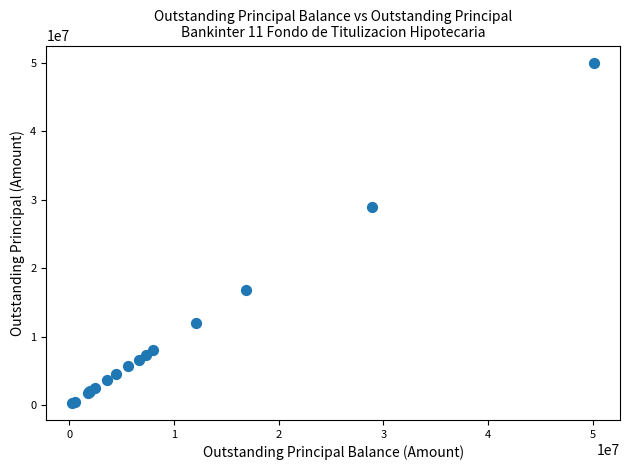

What Y value in the scatter plot is closest to 25167305?

28871384.5